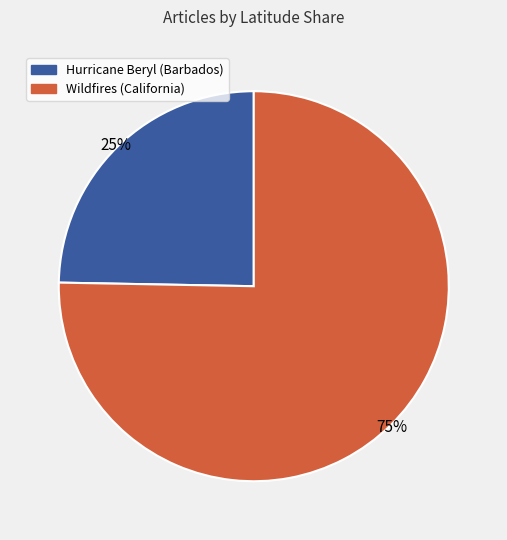

Rank the categories by value from lowest to highest.

Hurricane Beryl (Barbados), Wildfires (California)